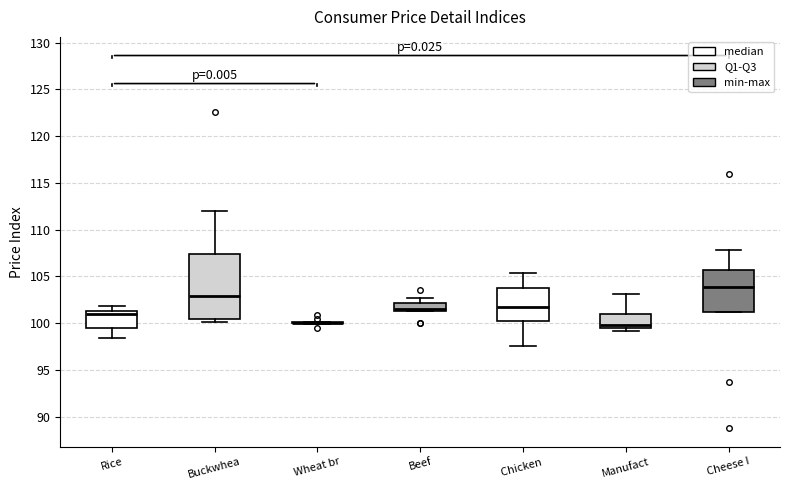

Reading left to right, transcribe this box plot: for each box, give where its median line is, the range the box spans, and where its two whiskers end, as read against the y-axis. The values are not printed on the chart, so give them approximately, as read against the axis.

Rice: median 101.0, box 99.5 to 101.5, whiskers 98.5 to 102.0
Buckwhea: median 103.0, box 100.5 to 107.5, whiskers 100.0 to 112.0
Wheat br: box collapsed to a line at 100.0, whiskers 100.0 to 100.0
Beef: median 101.5 (just above the box's lower edge), box 101.5 to 102.0, whiskers 101.5 to 102.5
Chicken: median 102.0, box 100.5 to 104.0, whiskers 97.5 to 105.5
Manufact: median 100.0, box 99.5 to 101.0, whiskers 99.0 to 103.0
Cheese I: median 104.0, box 101.0 to 105.5, whiskers 101.0 to 108.0